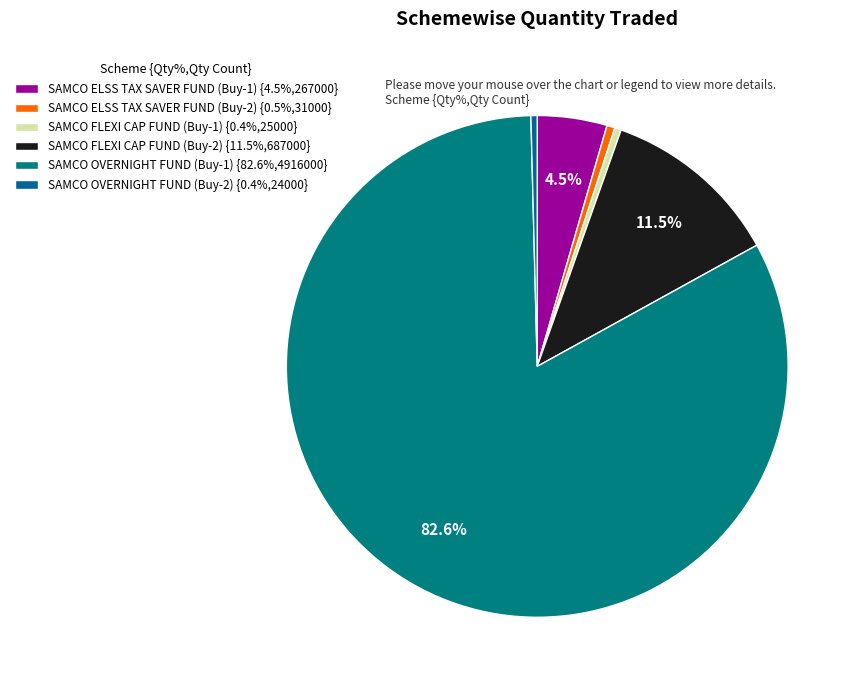

Which slice is the smallest?

SAMCO OVERNIGHT FUND (Buy-2)